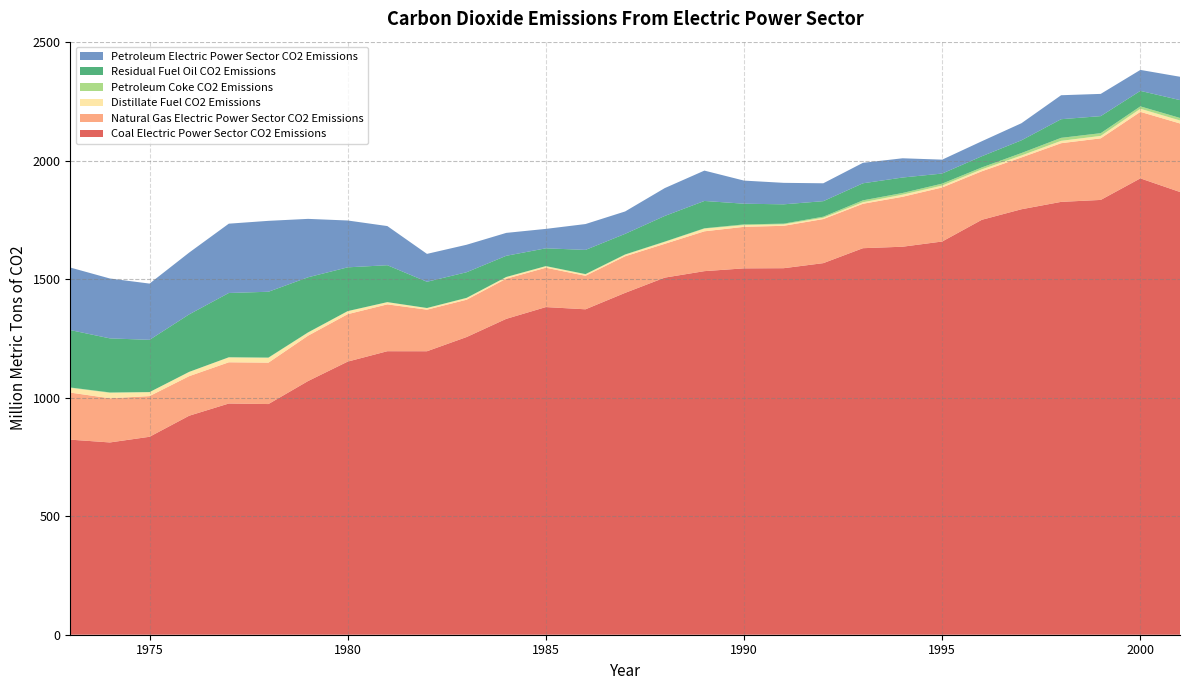

Reading right to left, transcribe all the data shown in this chart.

Coal Electric Power Sector CO2 Emissions: 1868.8	1926.4	1835.4	1827.1	1796.0	1751.5	1659.9	1637.9	1631.6	1568.5	1547.2	1546.5	1534.7	1507.4	1443.1	1373.7	1383.1	1333.3	1256.6	1196.6	1196.8	1152.9	1070.9	973.7	976.0	924.5	835.6	811.6	823.5
Natural Gas Electric Power Sector CO2 Emissions: 289.4	280.8	259.9	247.7	218.8	204.9	228.2	210.9	187.6	186.1	179.0	175.4	168.2	142.7	154.6	141.5	166.1	169.5	157.5	175.5	197.7	200.2	191.5	174.7	174.0	167.0	171.7	186.5	198.7
Distillate Fuel CO2 Emissions: 12.7	13.1	10.4	10.0	8.2	8.1	8.0	8.9	6.4	5.4	6.2	7.1	11.3	8.1	6.6	6.2	6.3	6.5	7.1	6.6	9.2	12.5	13.1	20.3	20.9	17.9	16.7	22.7	20.1
Petroleum Coke CO2 Emissions: 10.5	10.1	11.5	12.6	10.4	8.1	8.2	7.1	8.0	4.6	3.0	3.1	1.6	1.3	1.1	1.0	0.7	0.8	0.8	0.5	0.4	0.6	0.8	1.2	0.3	0.2	0.2	1.9	1.6
Residual Fuel Oil CO2 Emissions: 75.3	65.4	72.0	78.6	53.7	47.2	42.5	65.3	72.0	65.5	81.5	87.3	115.3	108.3	86.9	102.0	75.0	89.4	108.1	110.7	155.7	184.7	232.6	277.8	271.4	242.7	220.6	228.1	242.3
Petroleum Electric Power Sector CO2 Emissions: 98.6	88.5	93.8	101.3	72.2	63.4	58.7	81.2	86.4	75.5	90.7	97.5	128.1	117.6	94.6	109.2	82.0	96.7	116.0	117.7	165.3	197.7	246.5	299.3	292.6	260.8	237.5	252.8	263.9